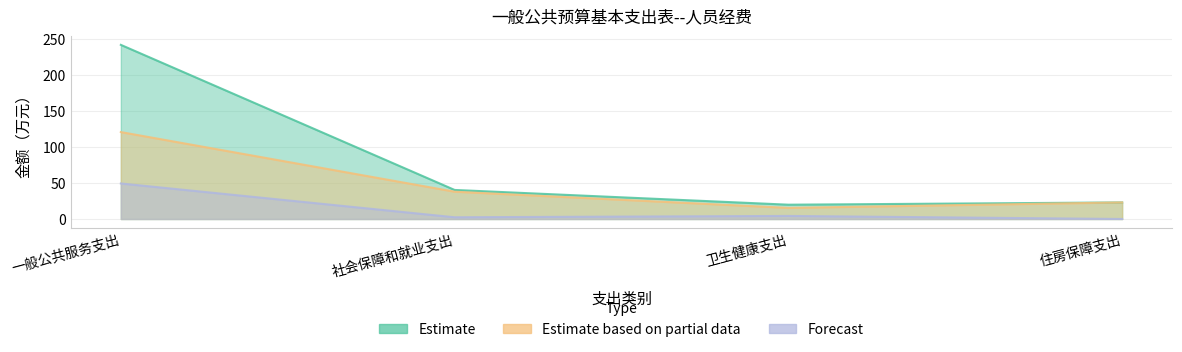

Is the value of Estimate at 住房保障支出 greater than the value of Estimate based on partial data at 住房保障支出?

No